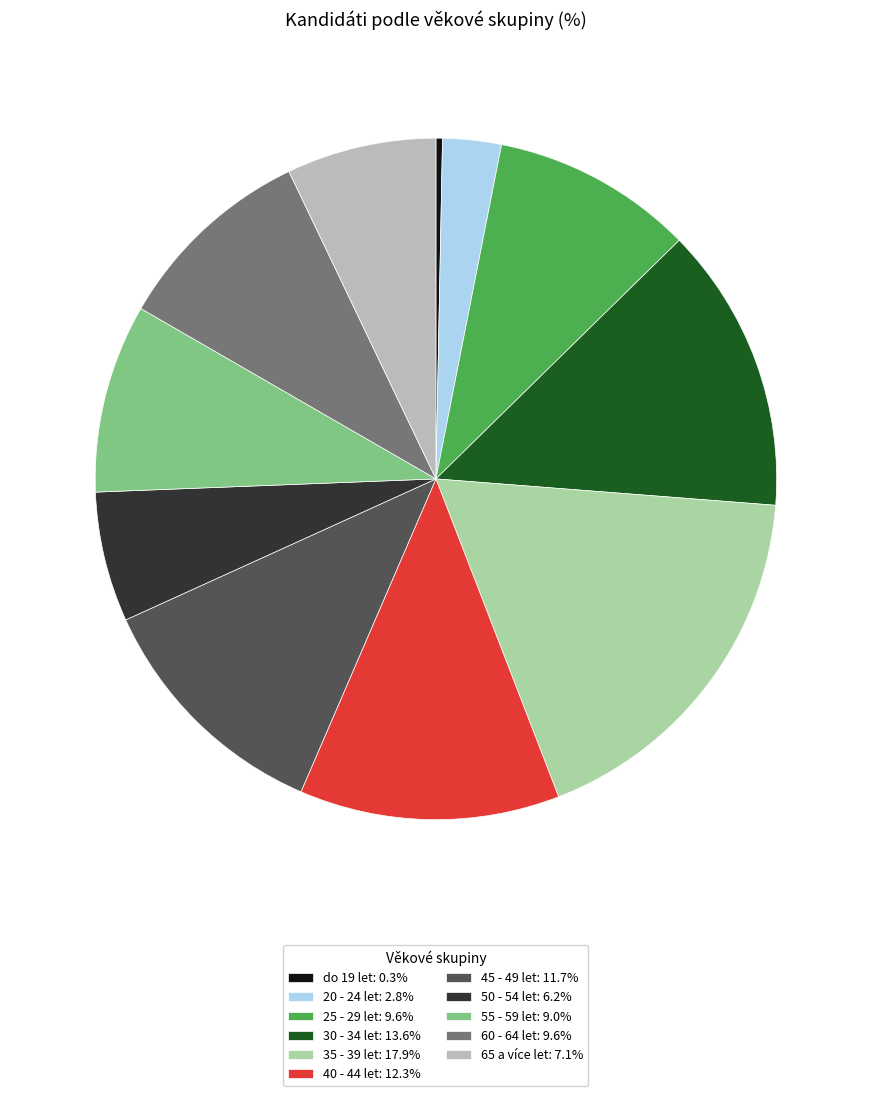

What is the largest slice in the pie chart?

35 - 39 let